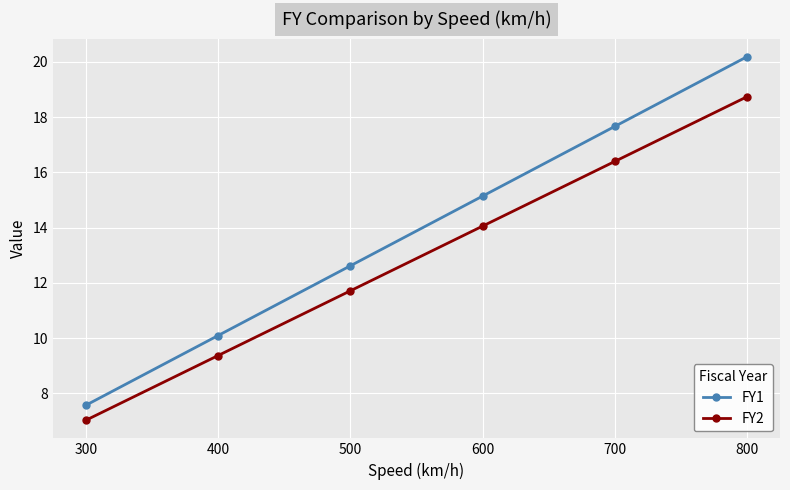

Read the FY2 value at 300.

7.0